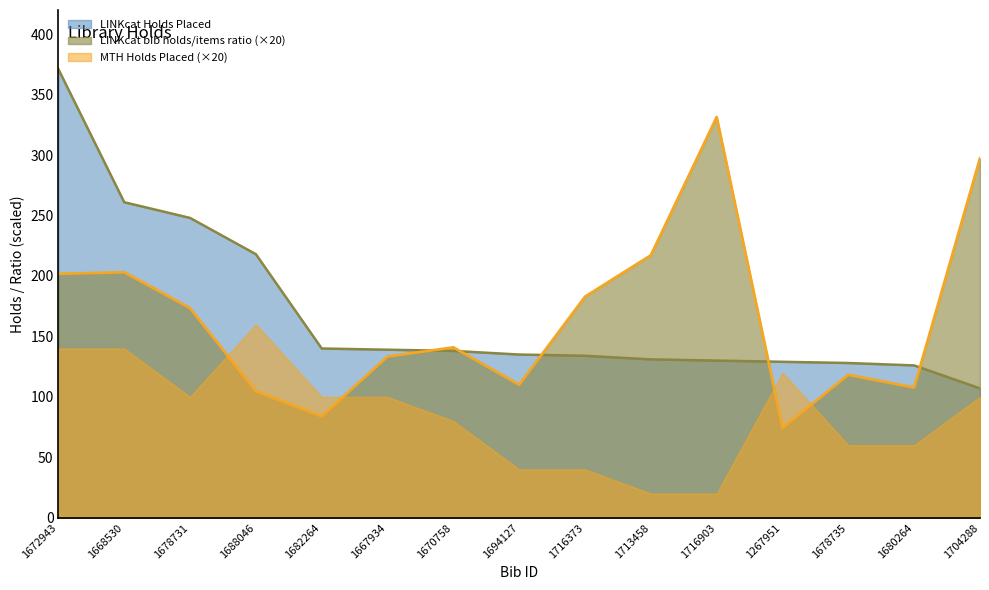

At which label is LINKcat Holds Placed closest to 239?

1678731